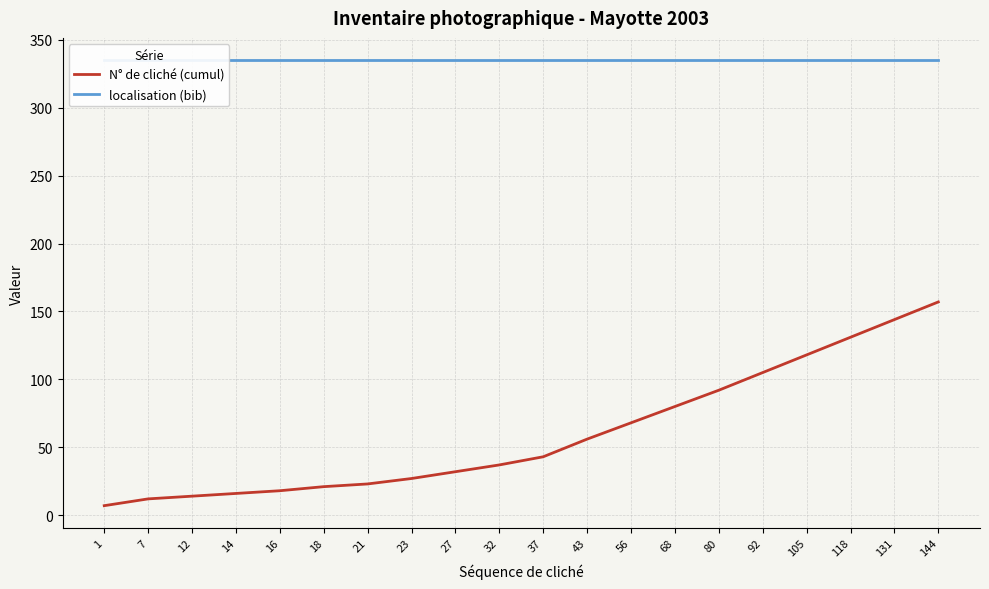

What is the total value across all series at 118?

466